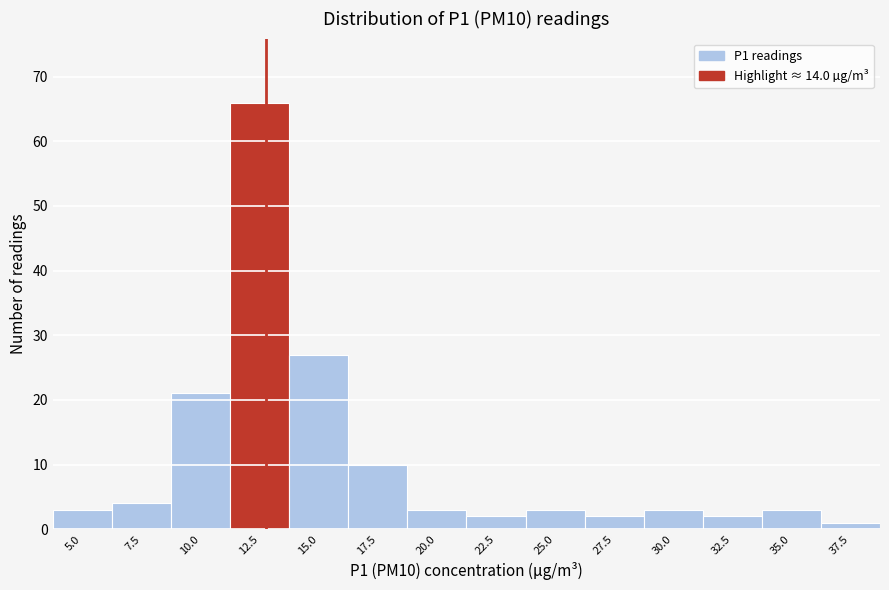

Reading right to left, what are all the values shown in this chart?

1	3	2	3	2	3	2	3	10	27	66	21	4	3